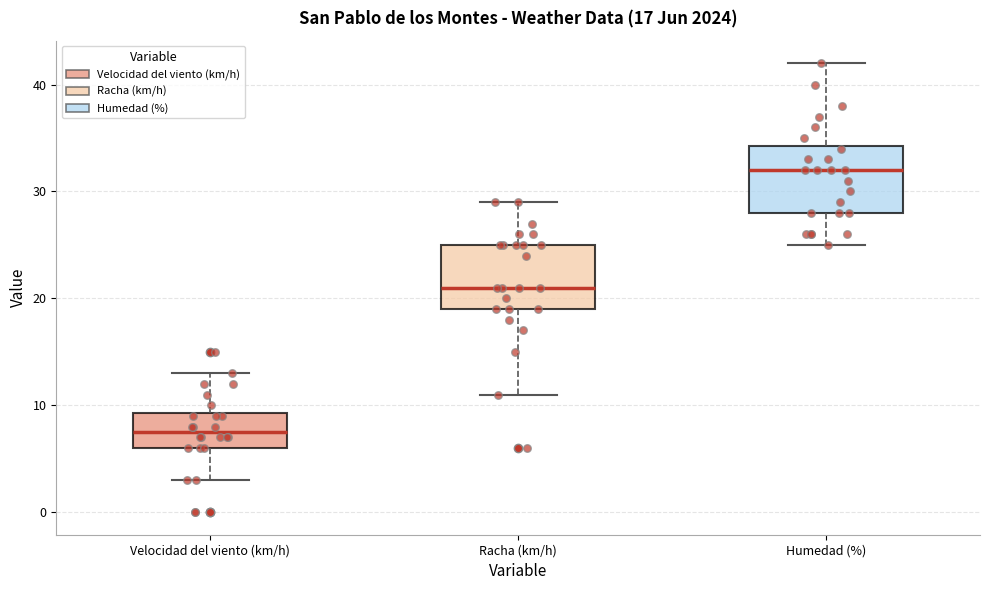

Which box's median line is the highest?

Humedad (%)